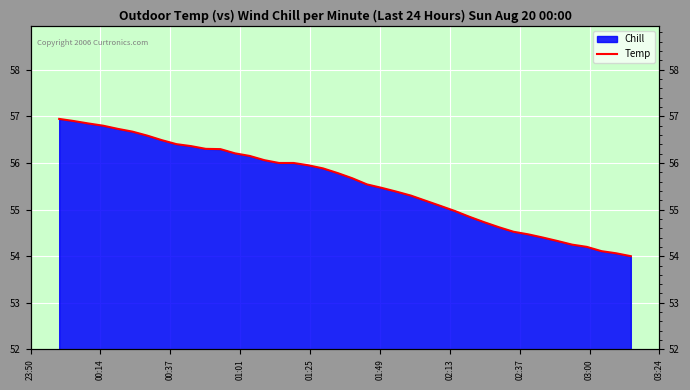

Reading left to right, transcribe all the data shown in this chart.

56.9	56.9	56.8	56.8	56.7	56.7	56.6	56.5	56.4	56.4	56.3	56.3	56.2	56.2	56.1	56.0	56.0	56.0	55.9	55.8	55.7	55.5	55.5	55.4	55.3	55.2	55.1	55.0	54.8	54.7	54.6	54.5	54.5	54.4	54.3	54.2	54.2	54.1	54.1	54.0